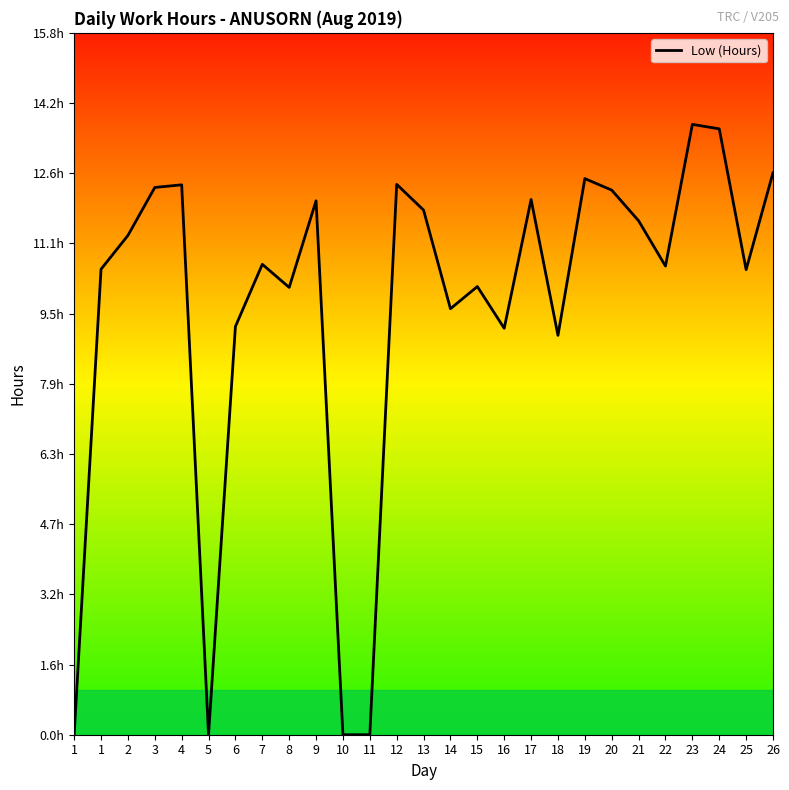

Reading left to right, transcribe all the data shown in this chart.

1=0.0	1=10.5	2=11.2	3=12.3	4=12.4	5=0.0	6=9.2	7=10.6	8=10.1	9=12.0	10=0.0	11=0.0	12=12.4	13=11.8	14=9.6	15=10.1	16=9.2	17=12.1	18=9.0	19=12.5	20=12.3	21=11.6	22=10.6	23=13.7	24=13.6	25=10.5	26=12.7